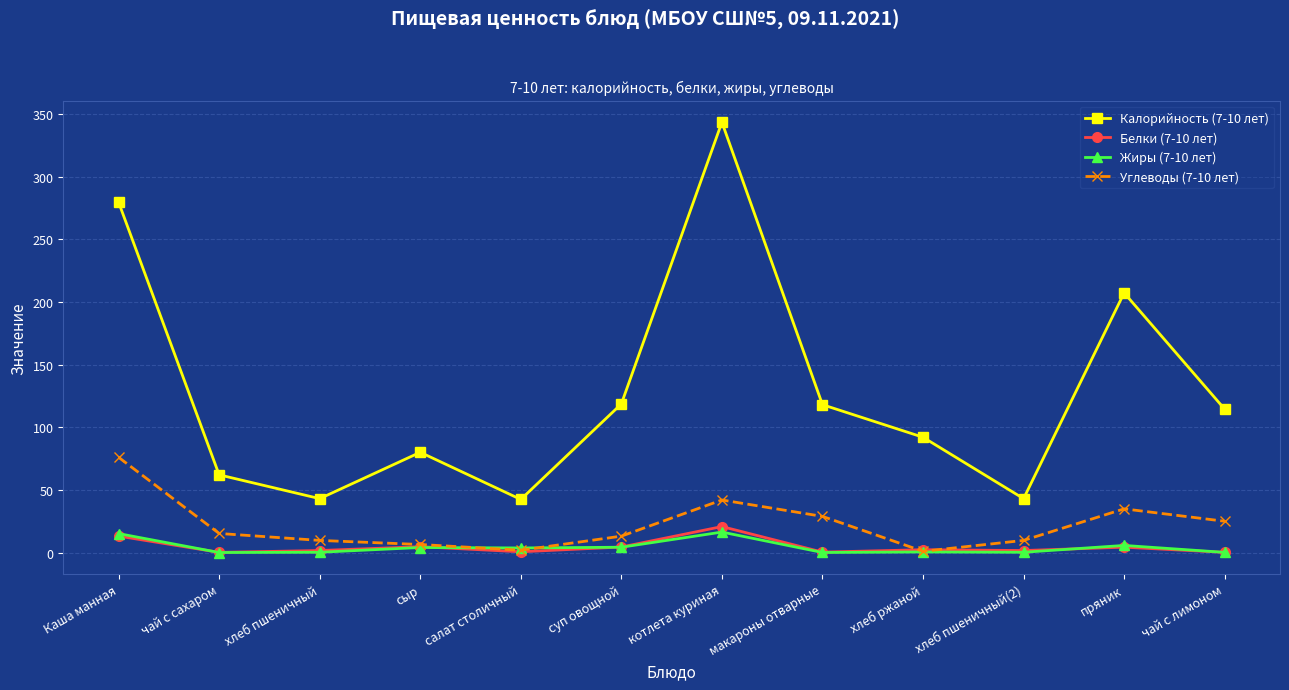

What is the label of the 2nd point from the right?

пряник